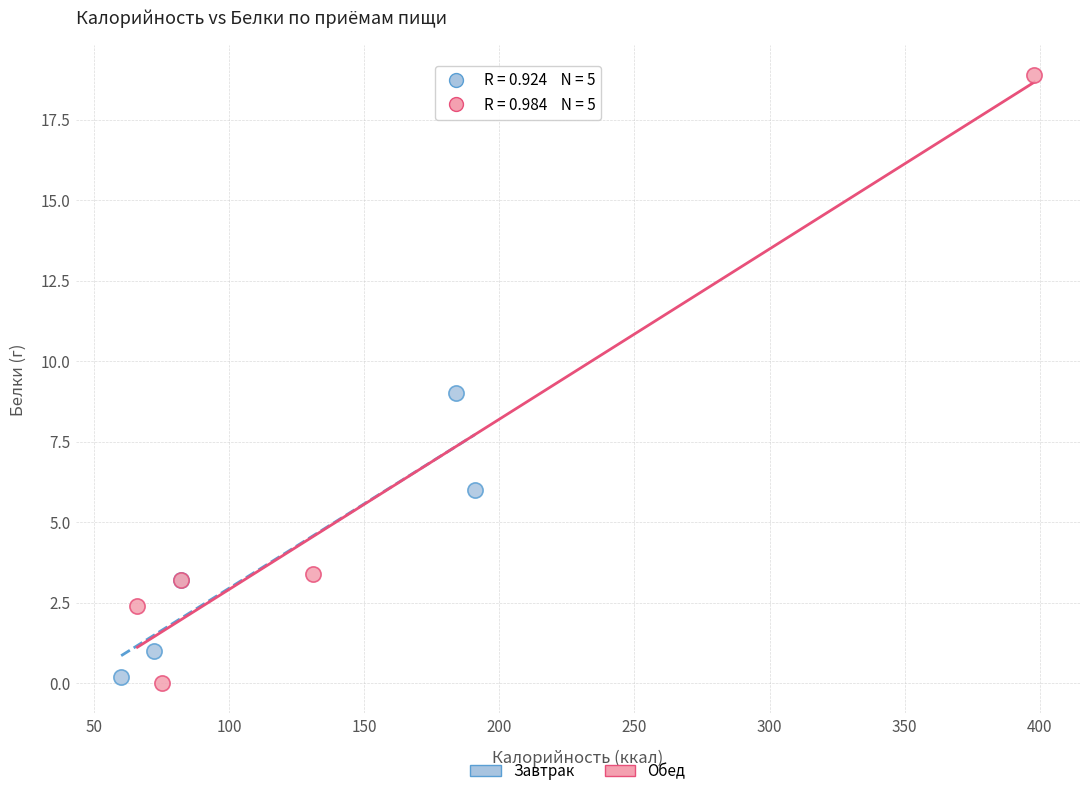

Which series has the largest Y range (max minus min)?

Обед